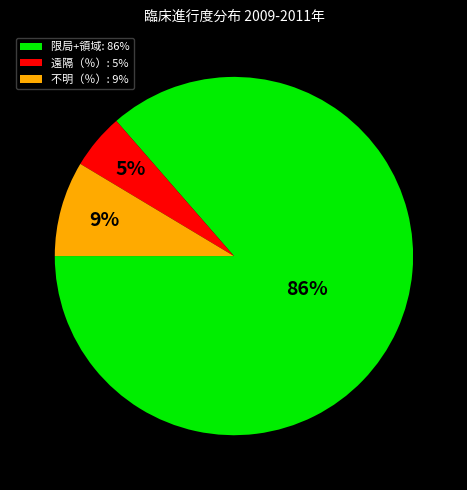

Which slice represents more than half of the pie?

限局+領域: 86%